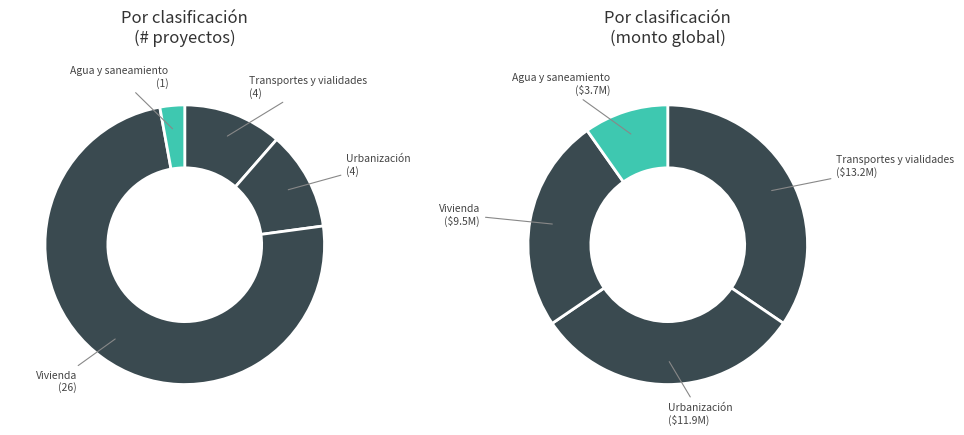

Rank the categories by value from highest to lowest.

Vivienda, Transportes y vialidades, Urbanización, Agua y saneamiento